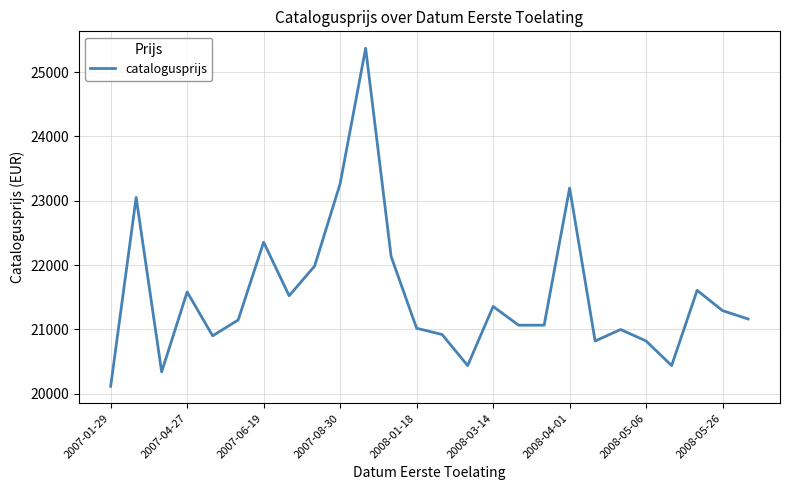

What is the minimum value shown in the chart?

20114